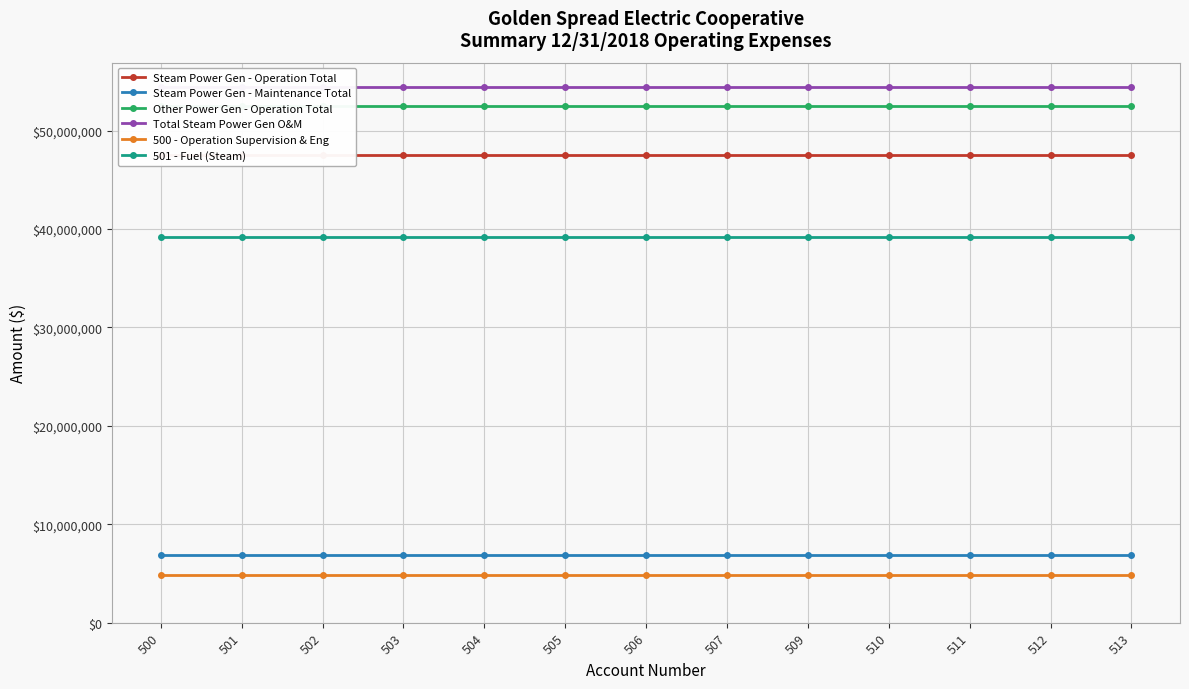

Does the chart have visible grid lines?

Yes